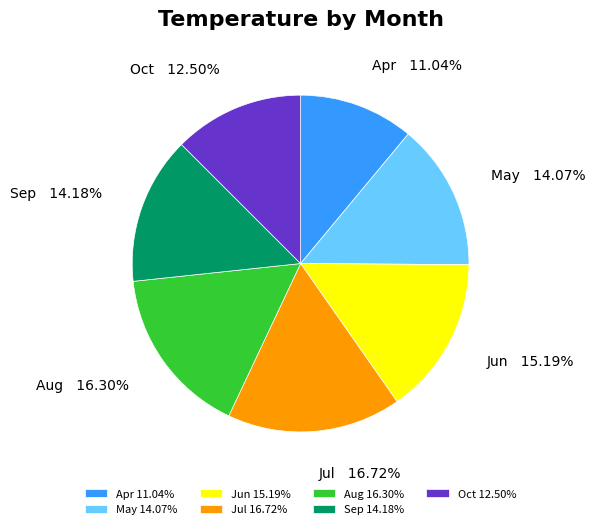

Between Apr 11.04% and Jun 15.19%, which is larger?

Jun 15.19%